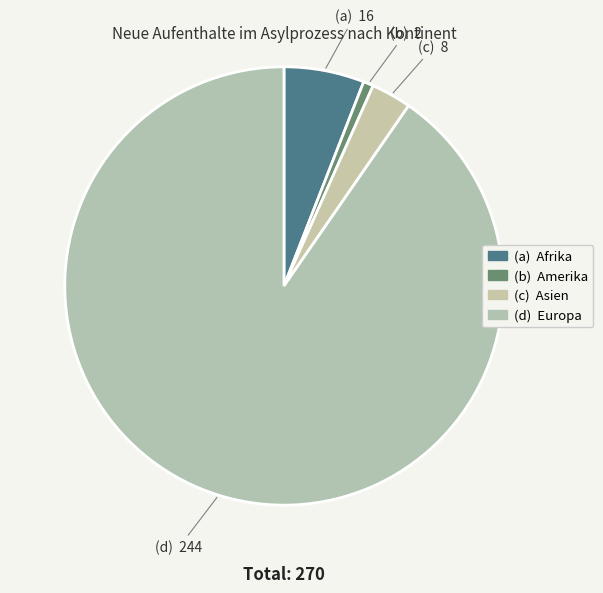

How many slices are in this pie chart?

4